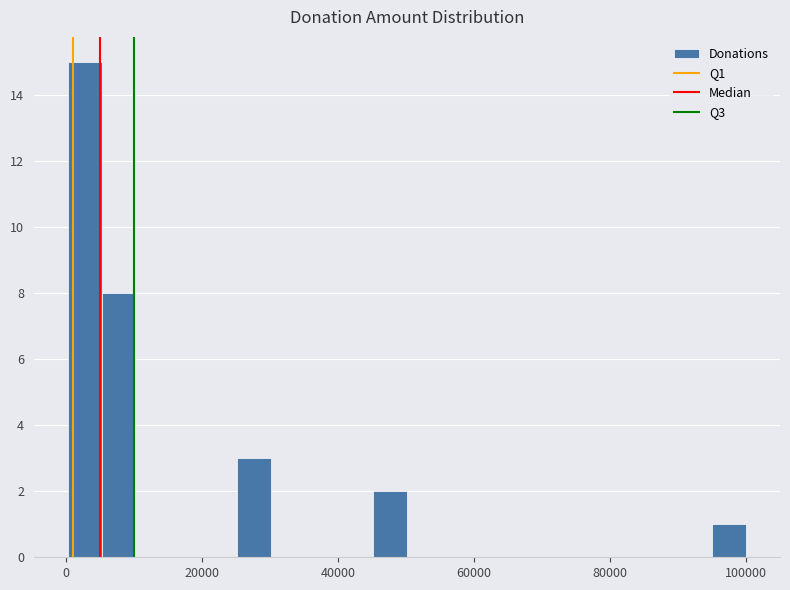

Around what value on the x-axis is the tallest bar? Give the approximate position of its centre, as read against the axis.

2000